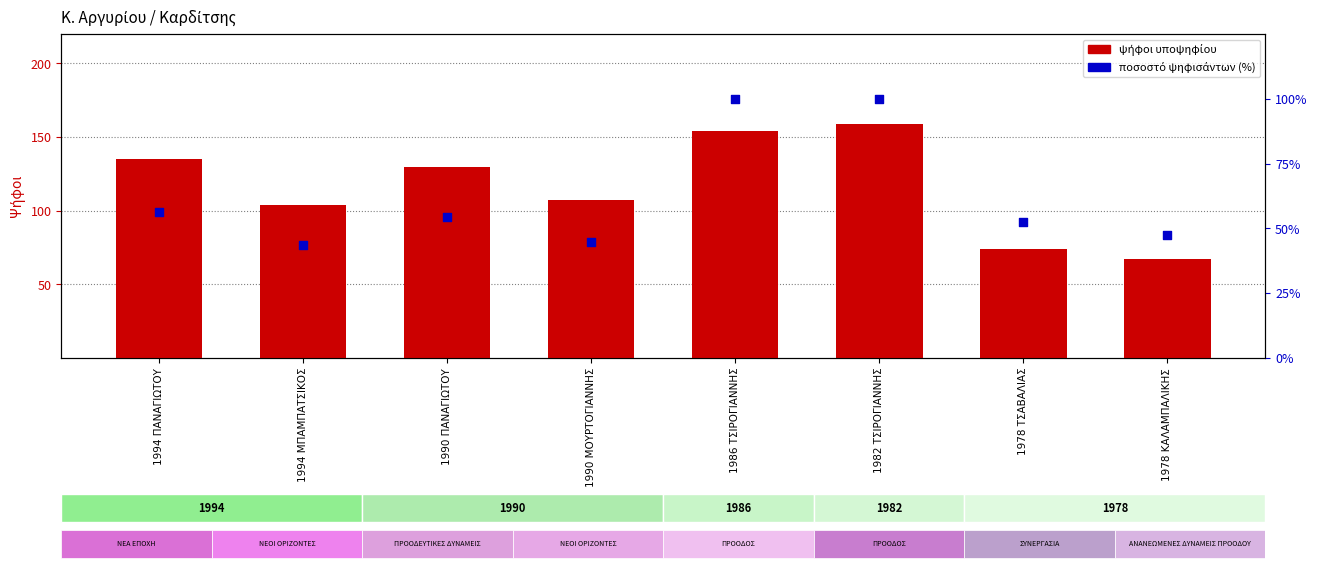

At which category is the sum across all series the highest?

1982 ΤΣΙΡΟΓΙΑΝΝΗΣ